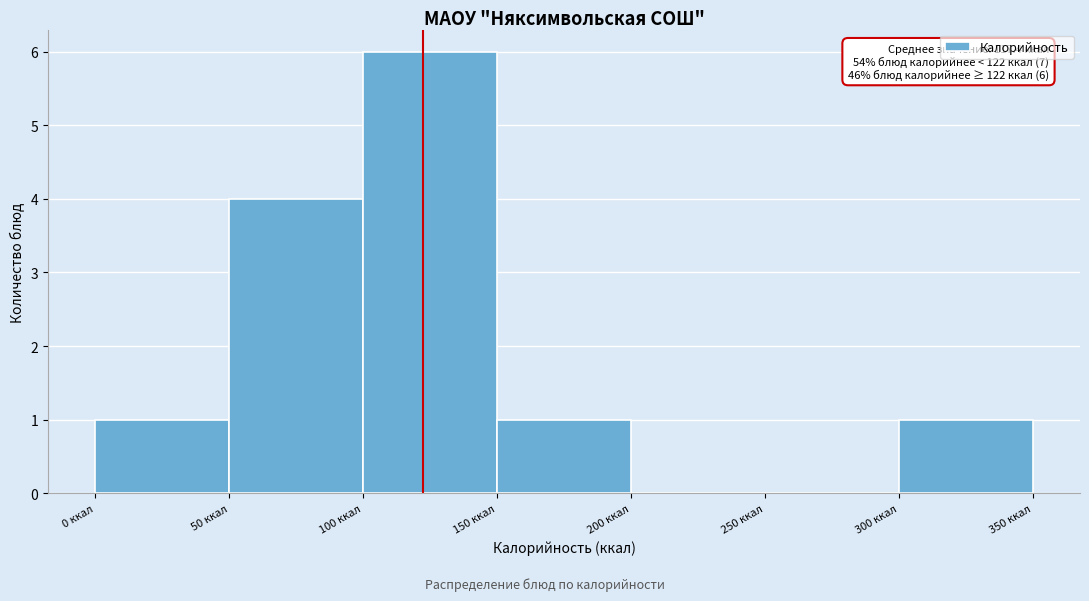

Over which range of the x-axis is the bar tallest?

100 to 150